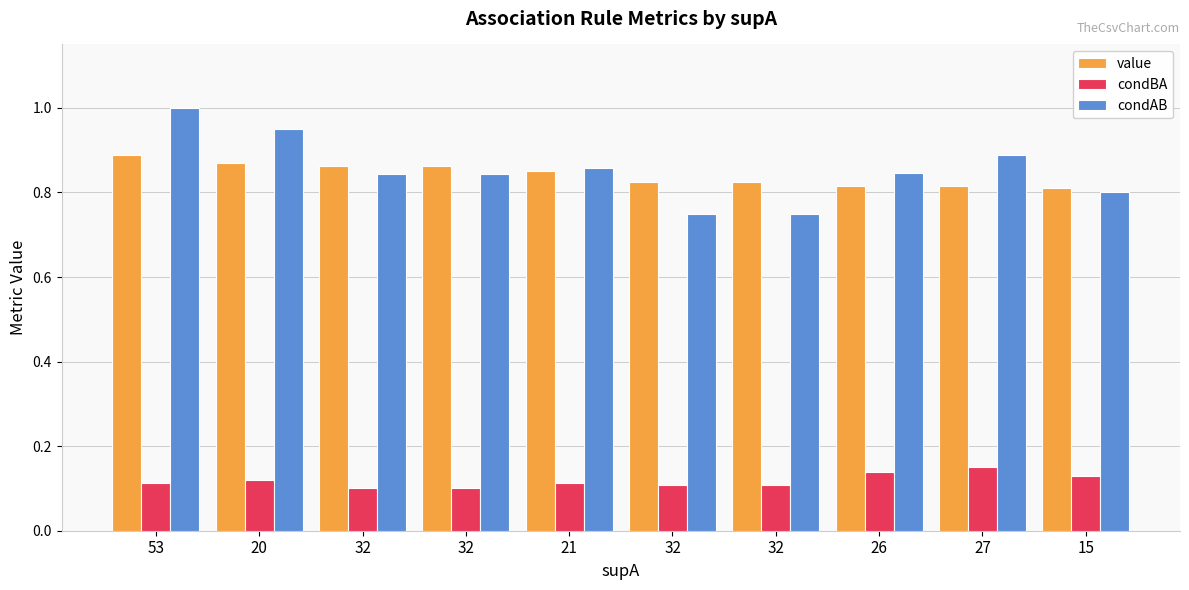

Rank the series by their maximum value, from highest to lowest.

condAB, value, condBA